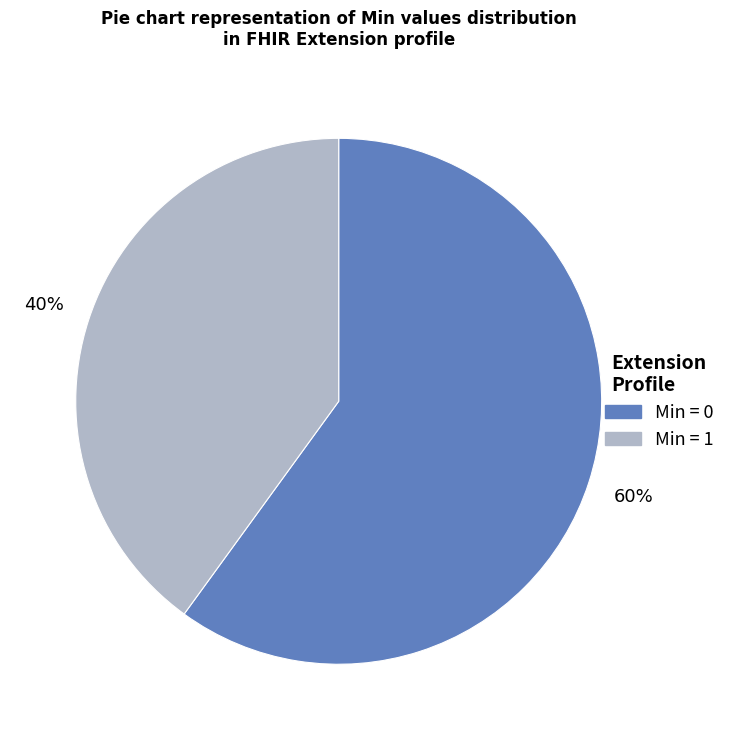

To the nearest percent, what is the average slice percentage?

50%